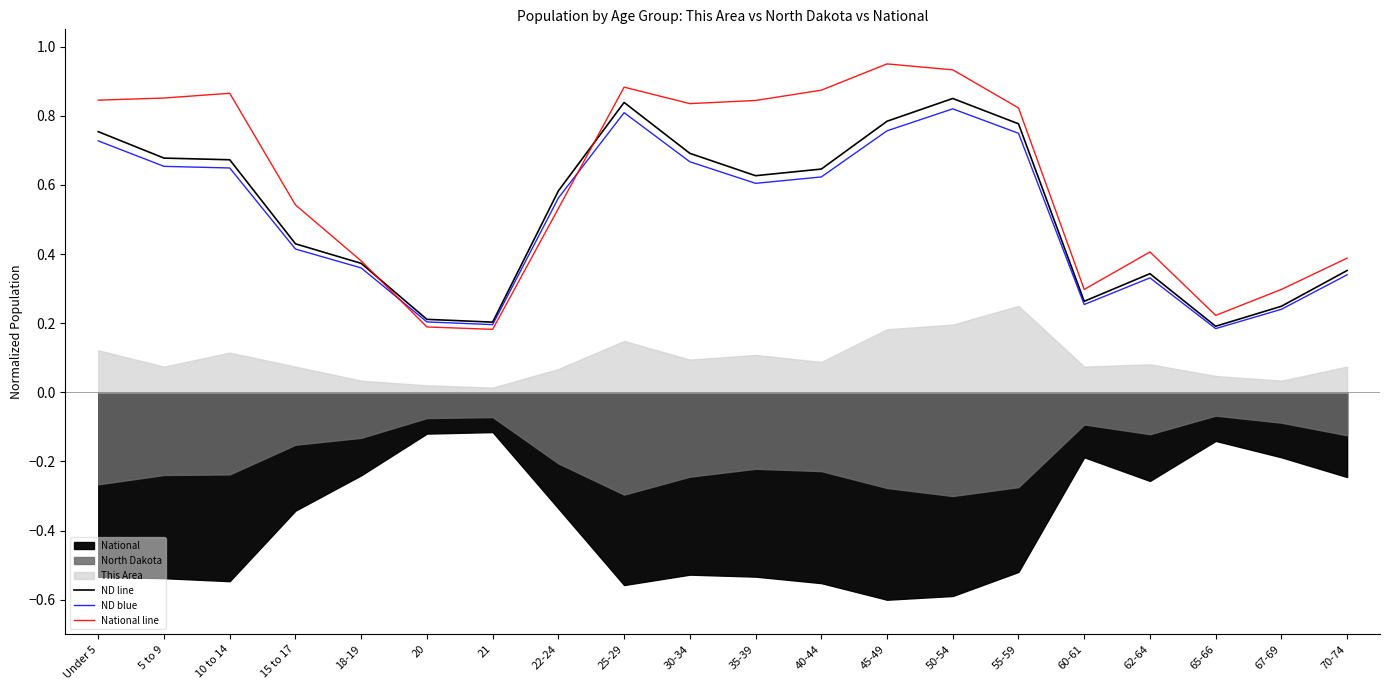

Reading right to left, transcribe all the data shown in this chart.

ND line: 70-74=0.4	67-69=0.2	65-66=0.2	62-64=0.3	60-61=0.3	55-59=0.8	50-54=0.8	45-49=0.8	40-44=0.6	35-39=0.6	30-34=0.7	25-29=0.8	22-24=0.6	21=0.2	20=0.2	18-19=0.4	15 to 17=0.4	10 to 14=0.7	5 to 9=0.7	Under 5=0.8
ND blue: 70-74=0.3	67-69=0.2	65-66=0.2	62-64=0.3	60-61=0.3	55-59=0.7	50-54=0.8	45-49=0.8	40-44=0.6	35-39=0.6	30-34=0.7	25-29=0.8	22-24=0.6	21=0.2	20=0.2	18-19=0.4	15 to 17=0.4	10 to 14=0.6	5 to 9=0.7	Under 5=0.7
National line: 70-74=0.4	67-69=0.3	65-66=0.2	62-64=0.4	60-61=0.3	55-59=0.8	50-54=0.9	45-49=0.9	40-44=0.9	35-39=0.8	30-34=0.8	25-29=0.9	22-24=0.5	21=0.2	20=0.2	18-19=0.4	15 to 17=0.5	10 to 14=0.9	5 to 9=0.9	Under 5=0.8